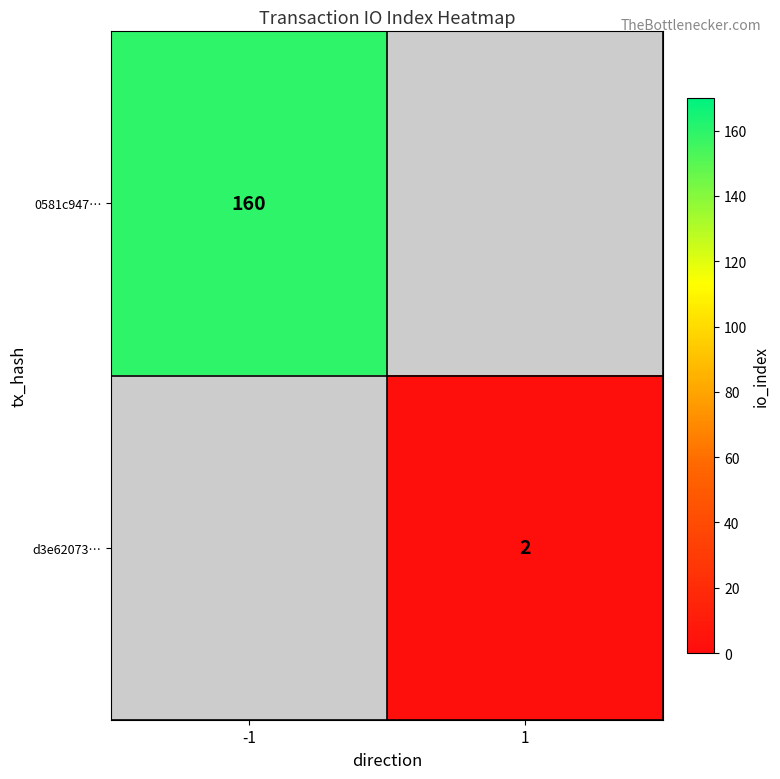

The value of 0581c947… at -1 is 160. True or false?

True